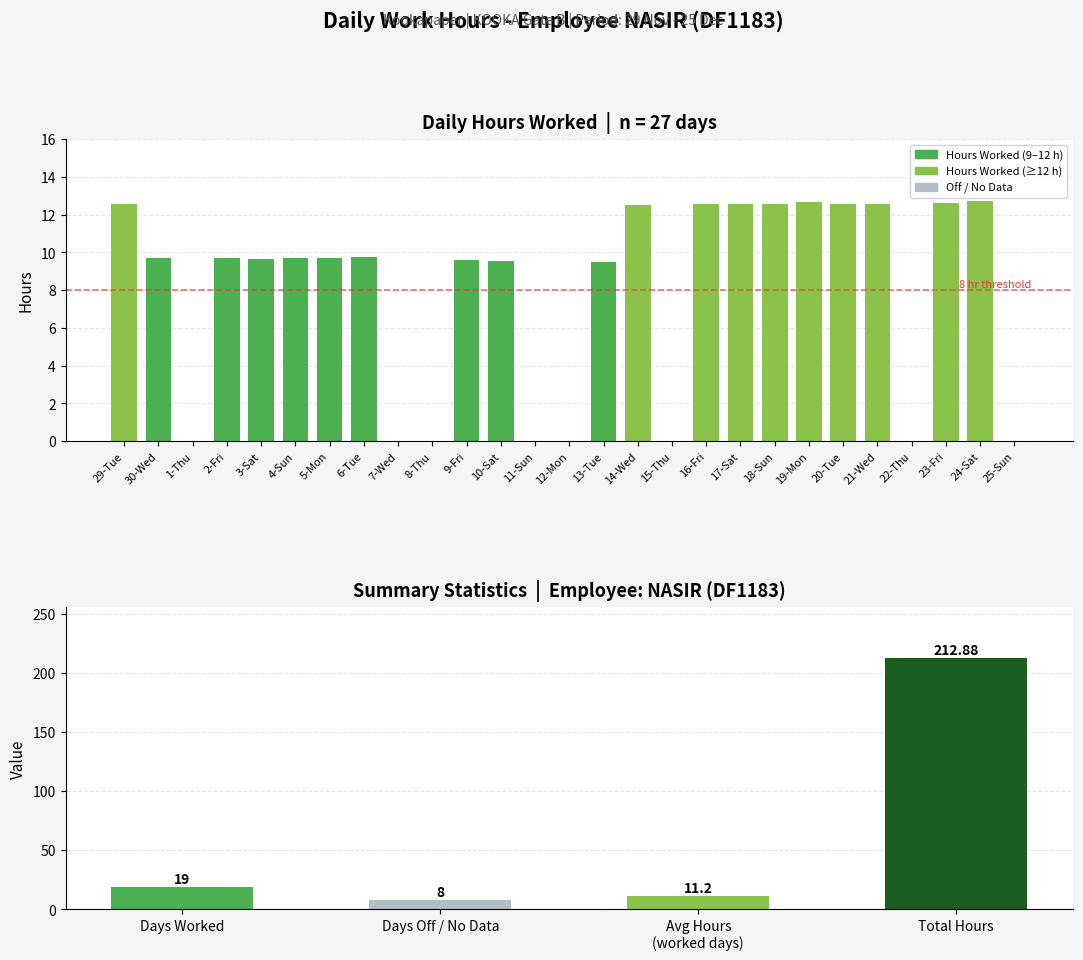

What is the difference between the second highest and minimum values?

12.7